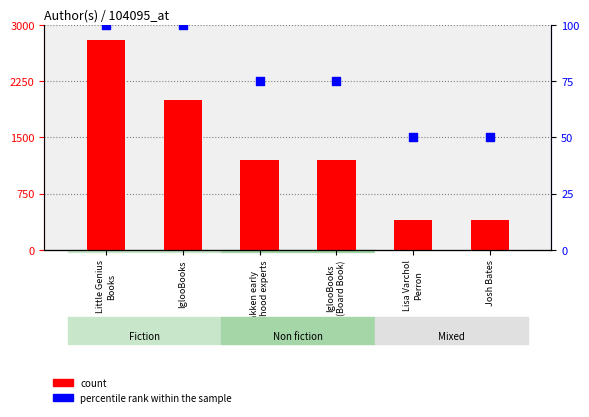

What is the total value across all series at IglooBooks?

2100